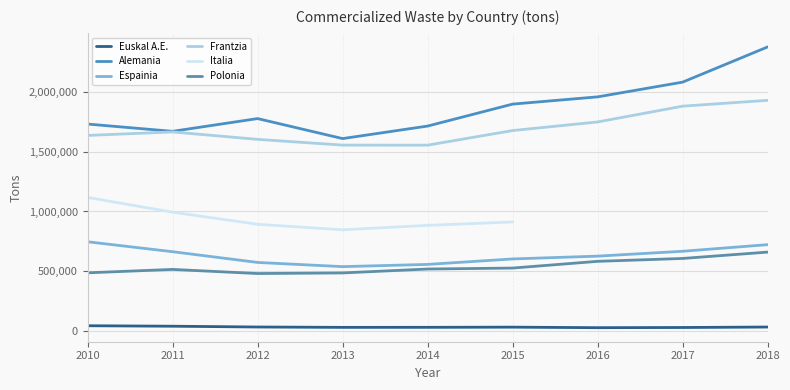

The value of Italia at 2011 is 258296.7. True or false?

False